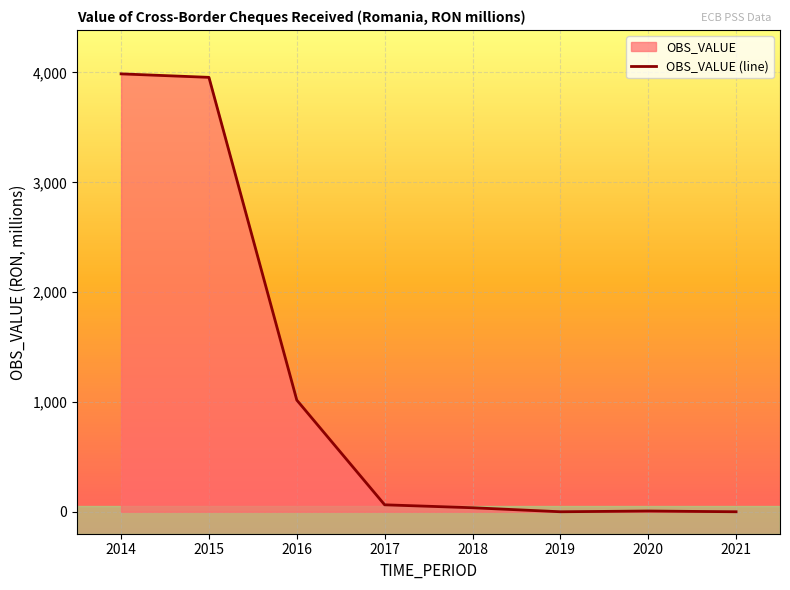

List the labels in order of value, largest first.

2014, 2015, 2016, 2017, 2018, 2020, 2019, 2021